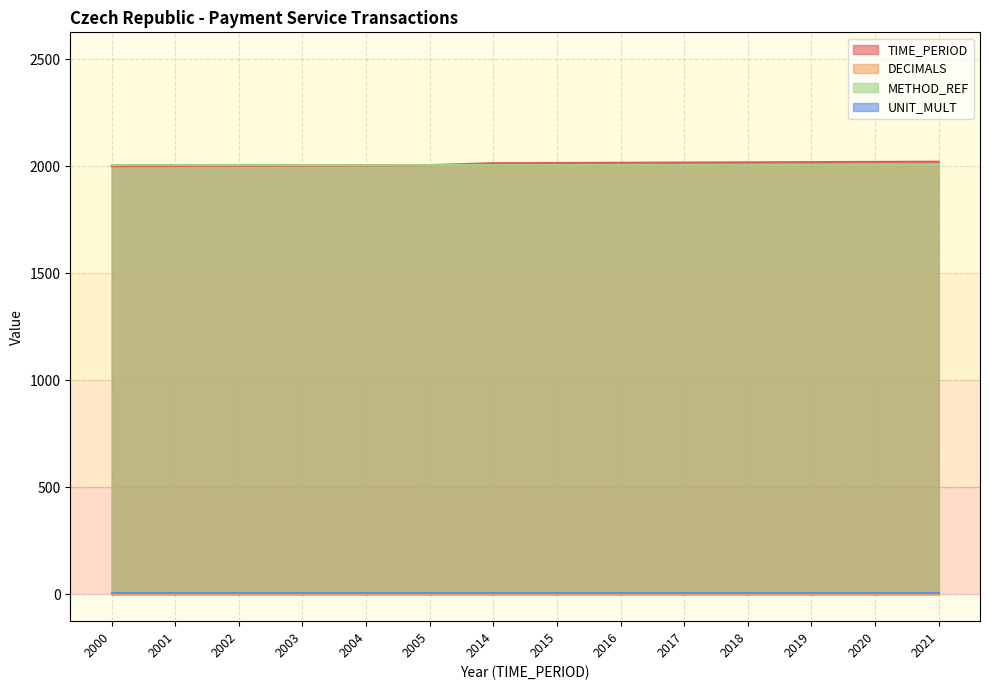

Is the value of METHOD_REF at 2016 greater than the value of UNIT_MULT at 2019?

Yes